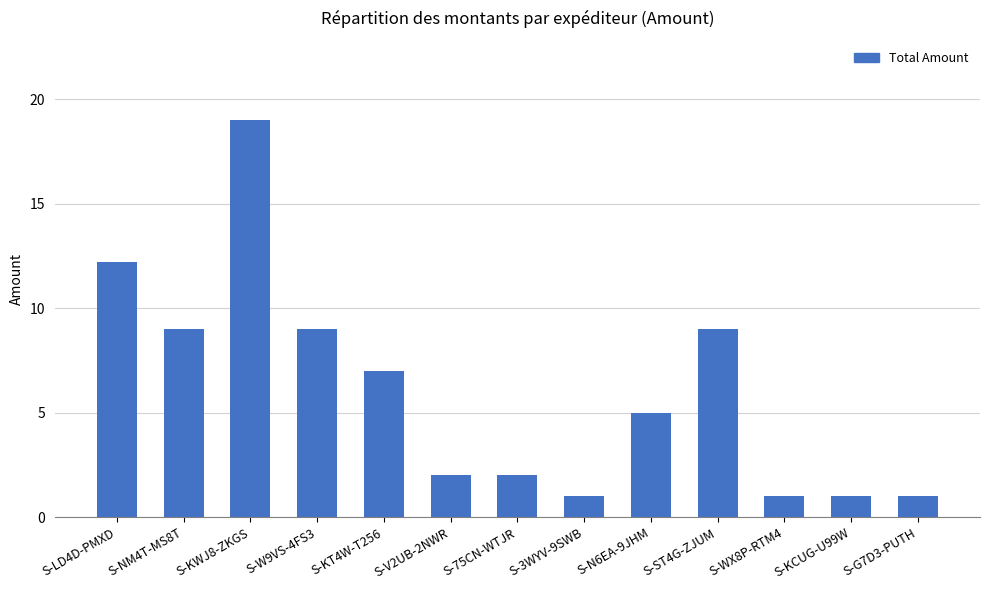

What is the value of the 7th bar from the left?

2.0